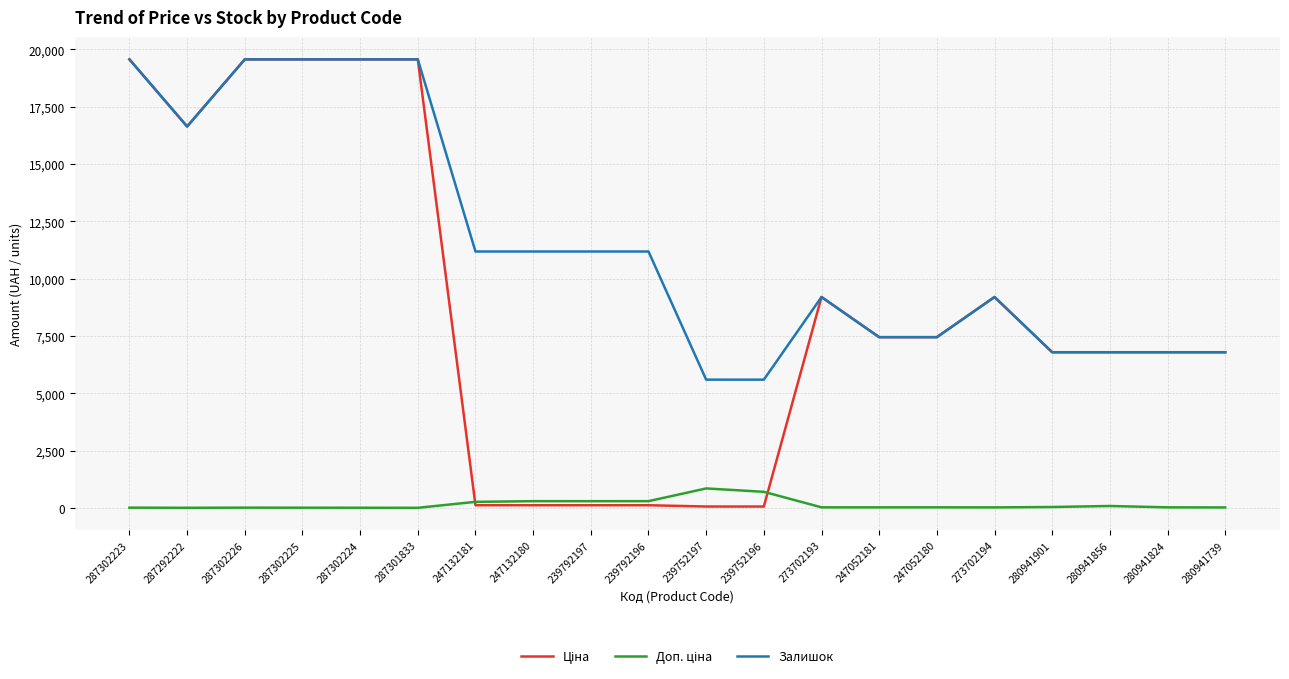

True or false: Залишок has a value of 290.0 at 247132180.

True